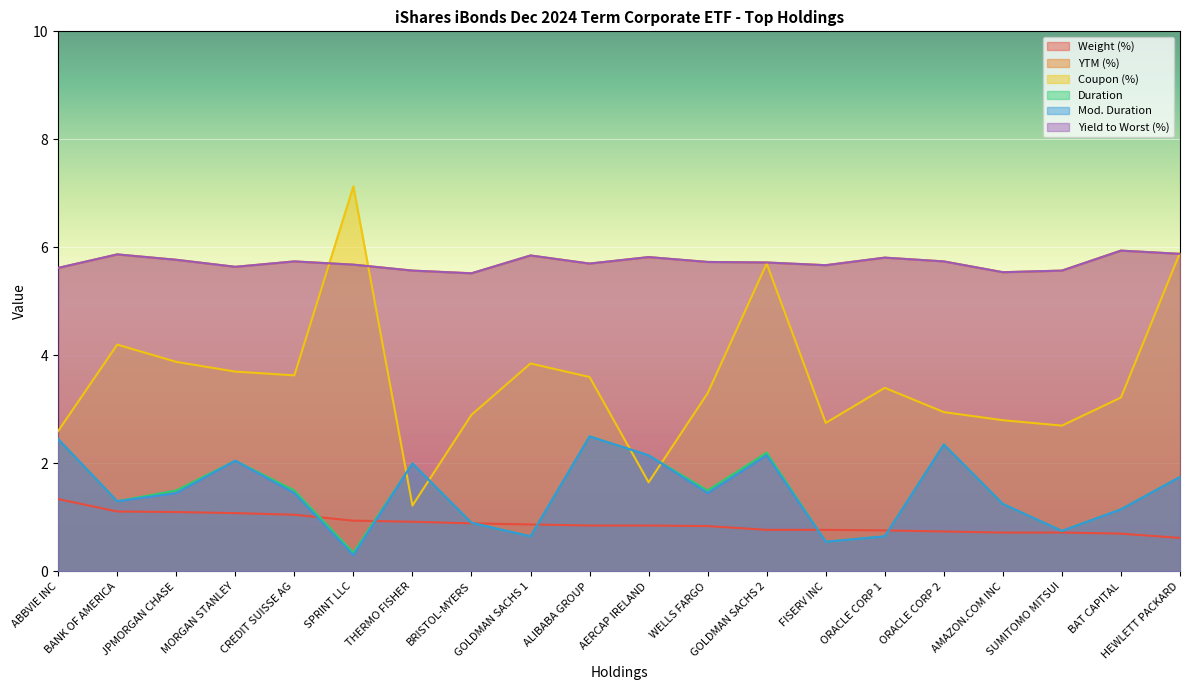

How many intersections are there between Mod. Duration and Weight (%)?

6